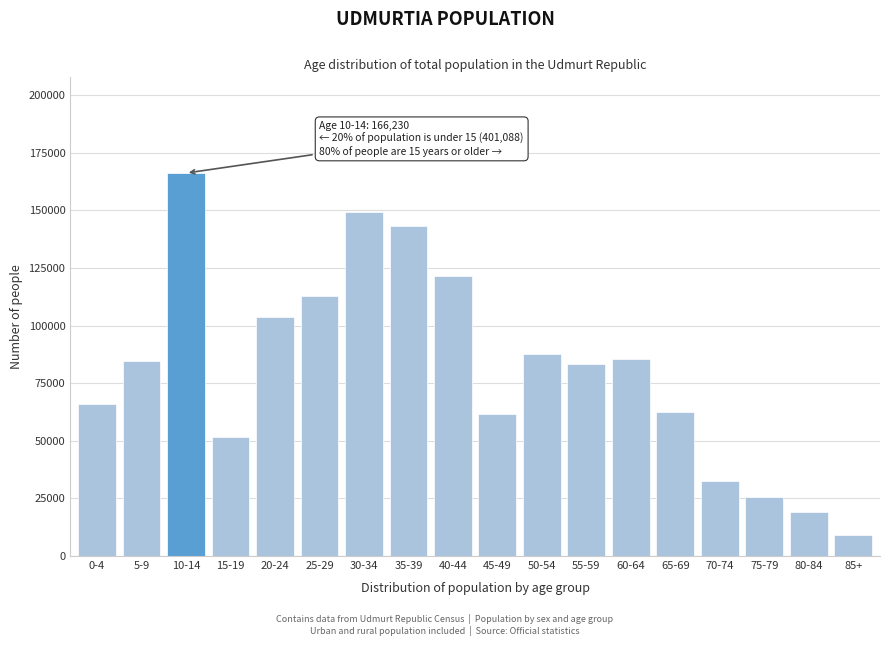

What is the label of the 18th bar from the right?

0-4